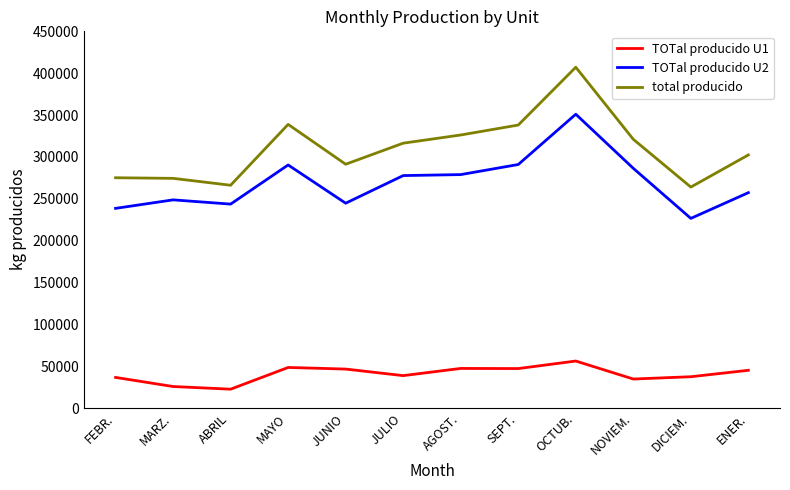

What is the spread (max minus min) of values at MARZ.?

248675